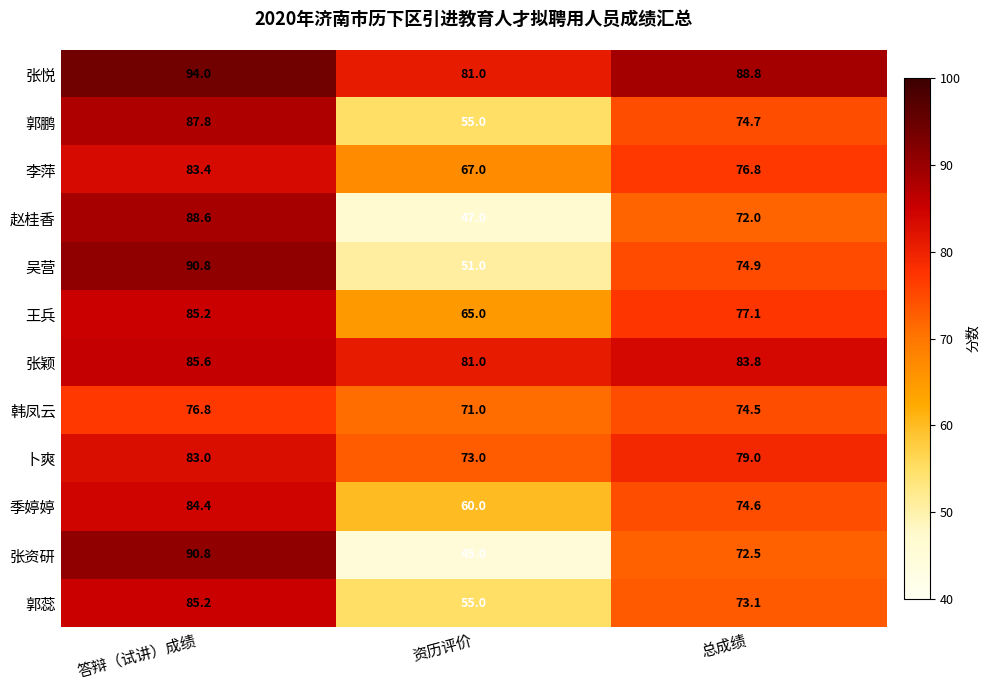

What is the difference between the highest and lowest values at 资历评价?

36.0